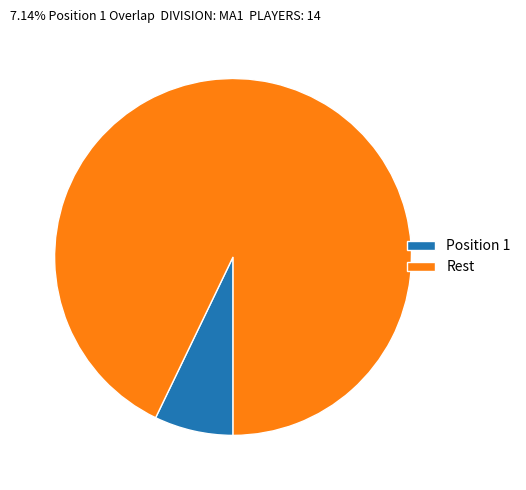

True or false: Rest accounts for 93% of the total.

True